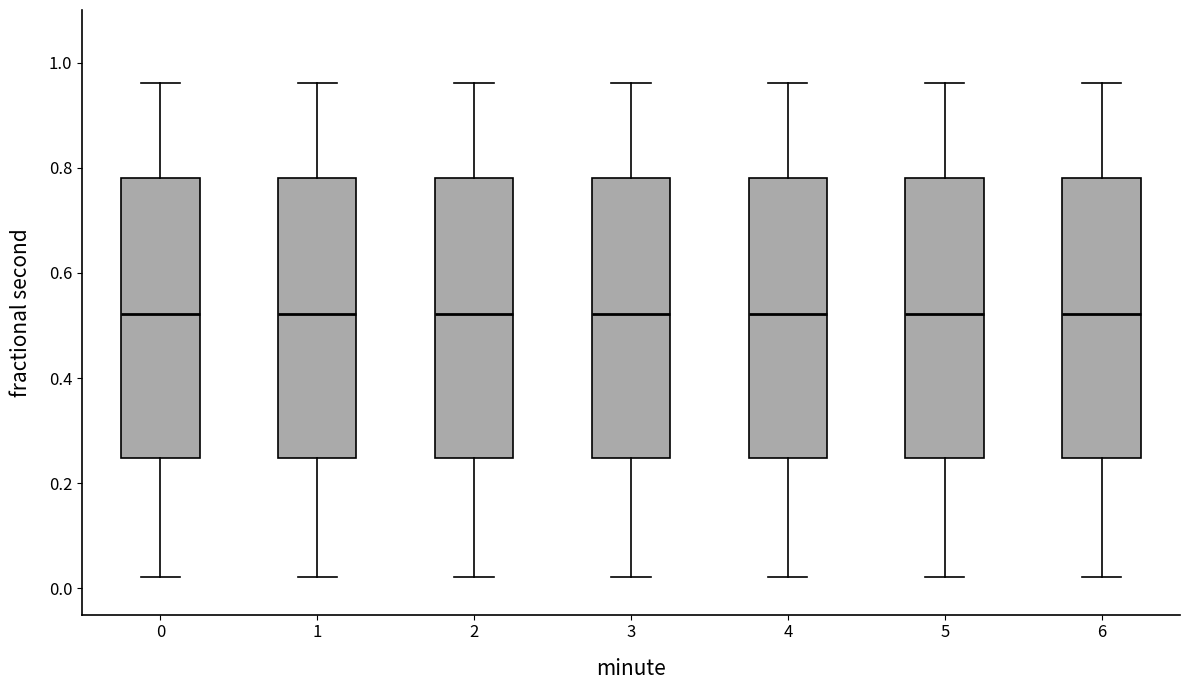

Reading left to right, read every box against the y-axis: the position of its median line, the range the box covers, and the ends of its whiskers. The values are not printed on the chart, so give them approximately, as read against the axis.

0: median 0.52, box 0.24 to 0.78, whiskers 0.02 to 0.96
1: median 0.52, box 0.24 to 0.78, whiskers 0.02 to 0.96
2: median 0.52, box 0.24 to 0.78, whiskers 0.02 to 0.96
3: median 0.52, box 0.24 to 0.78, whiskers 0.02 to 0.96
4: median 0.52, box 0.24 to 0.78, whiskers 0.02 to 0.96
5: median 0.52, box 0.24 to 0.78, whiskers 0.02 to 0.96
6: median 0.52, box 0.24 to 0.78, whiskers 0.02 to 0.96